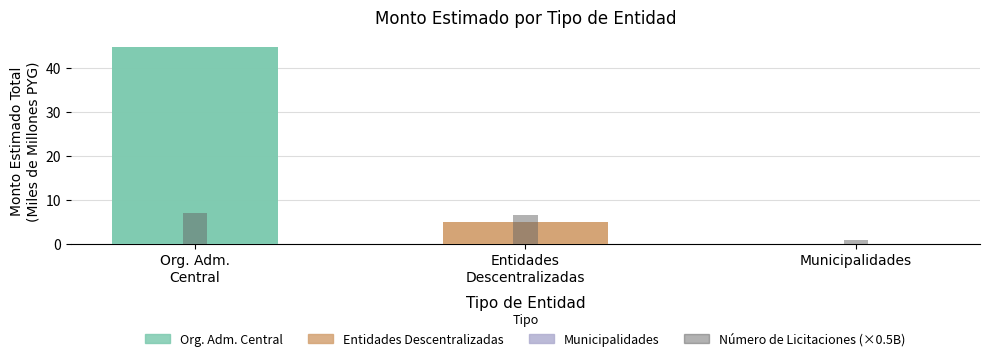

Rank the categories by value from lowest to highest.

Municipalidades, Entidades
Descentralizadas, Org. Adm.
Central